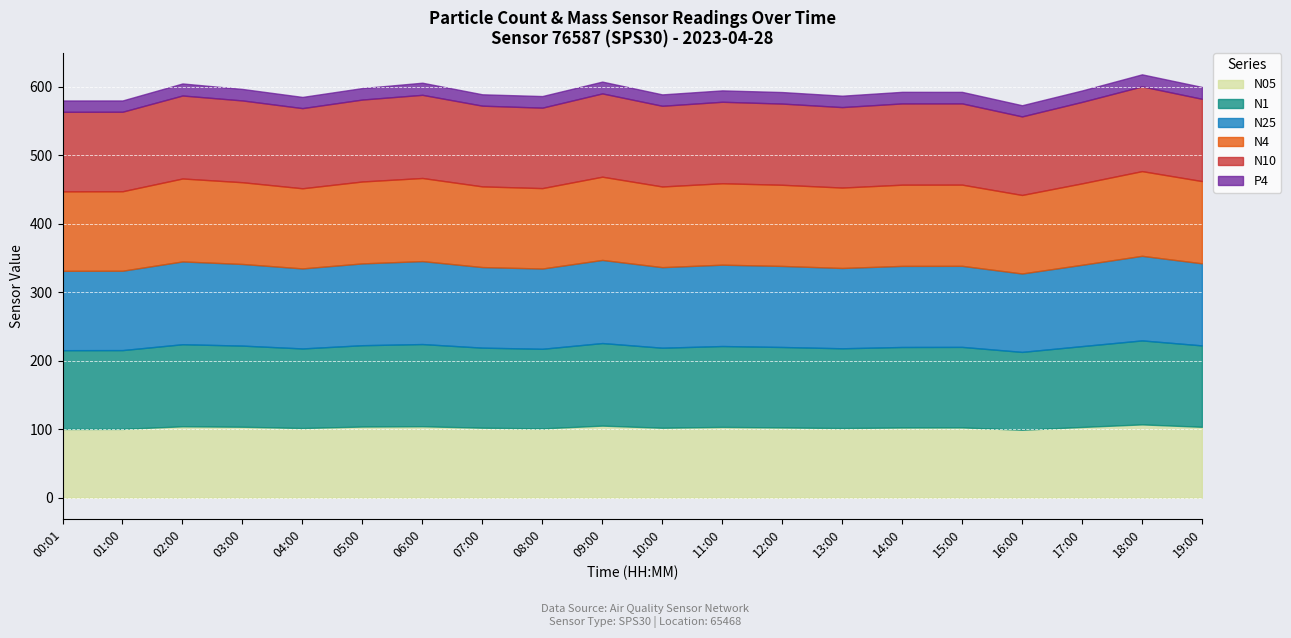

Which series has the widest spread of values?

N10